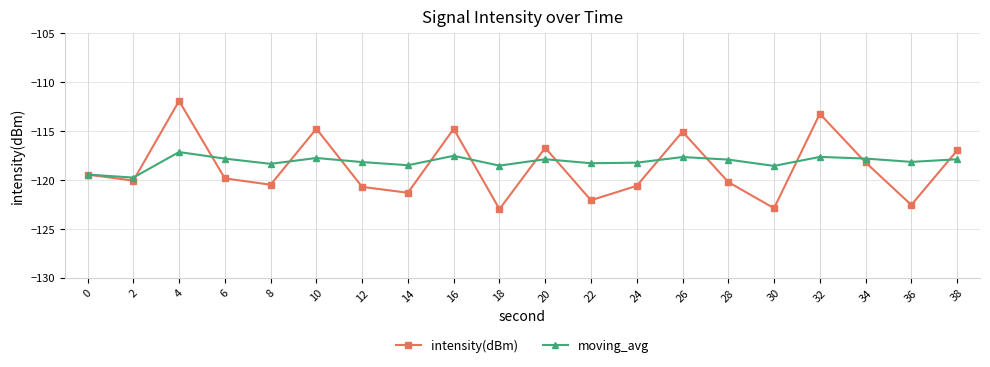

True or false: moving_avg and intensity(dBm) intersect in this chart.

True